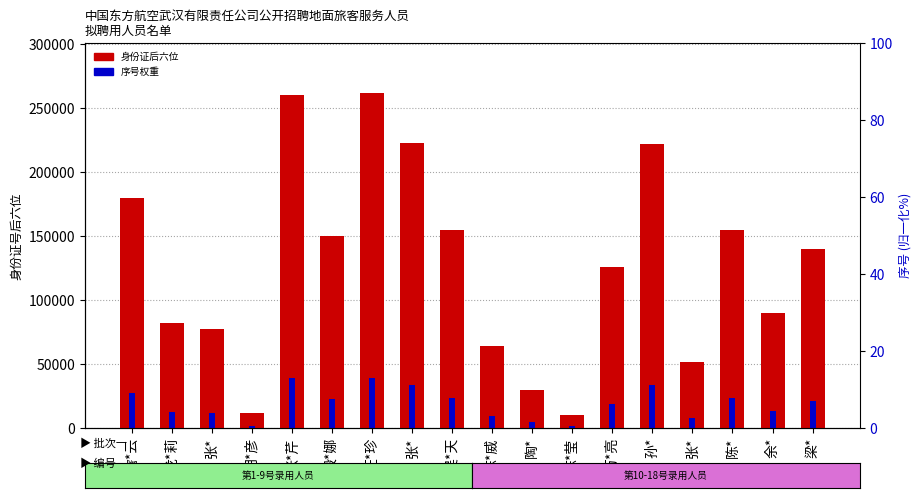

Which series has the largest range (max minus min)?

id后六位